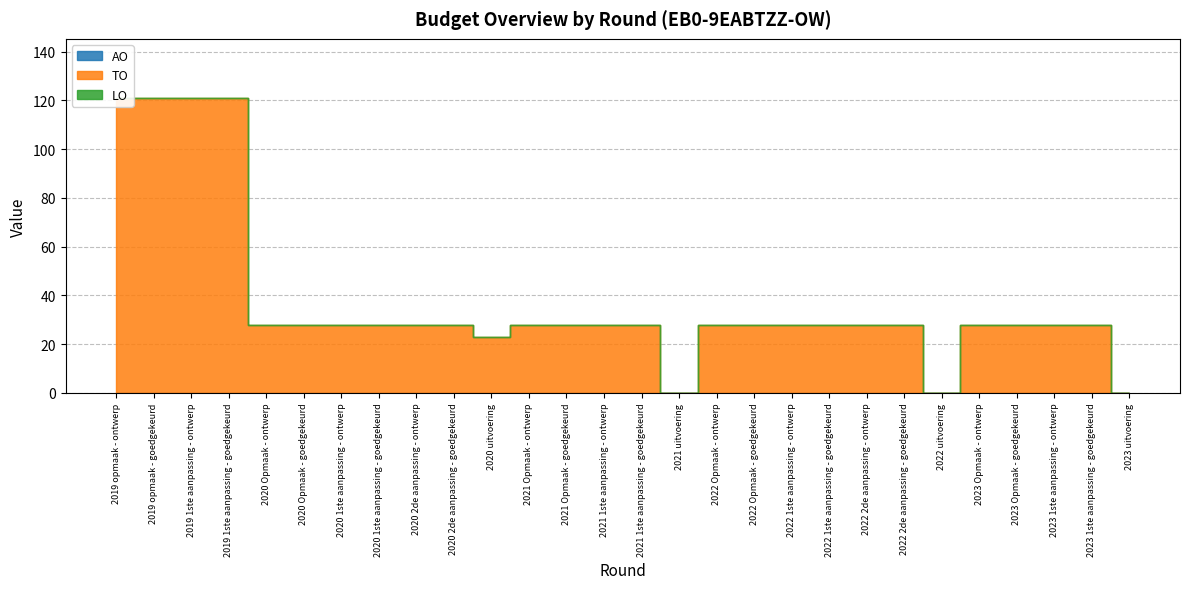

True or false: LO and TO intersect in this chart.

False